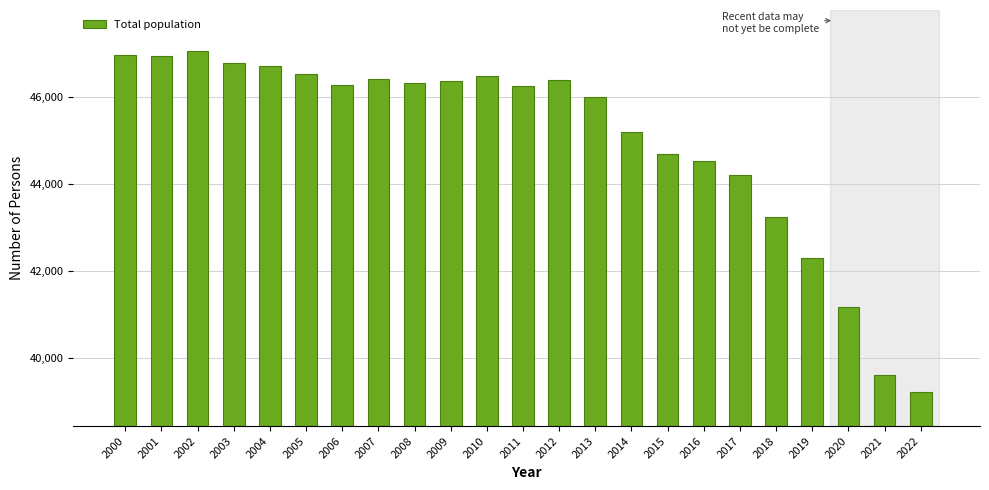

What is the difference between the second highest and second lowest values?

7355